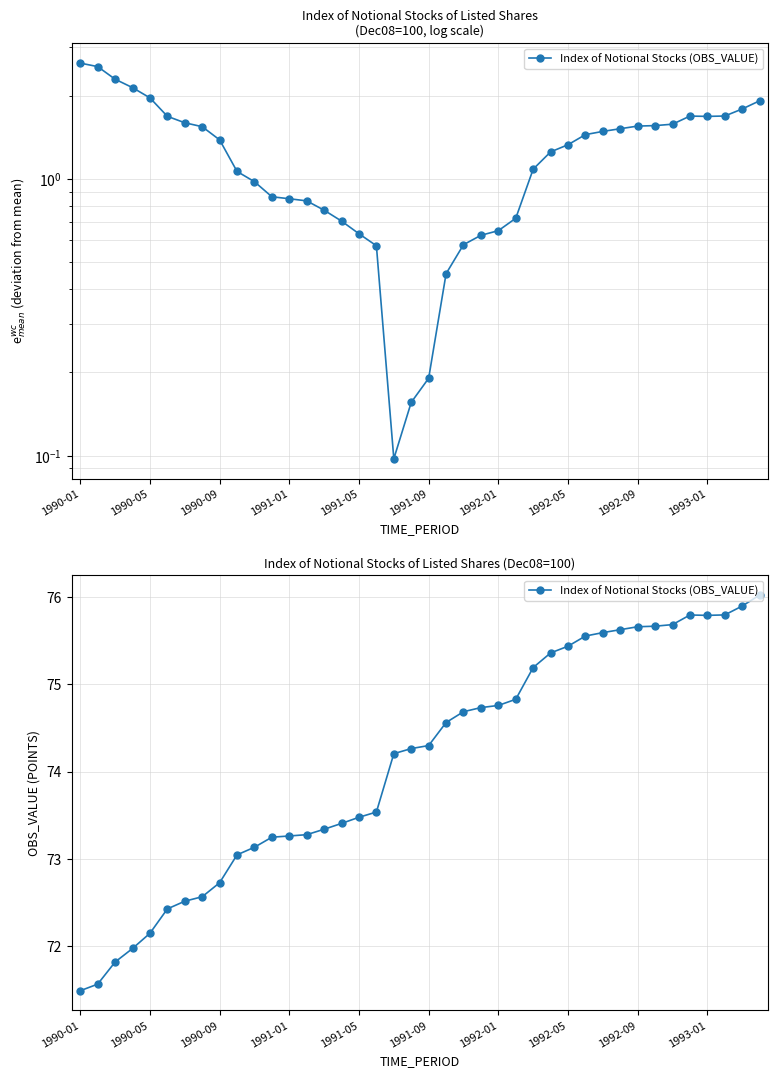

What position from the left is 33?

34